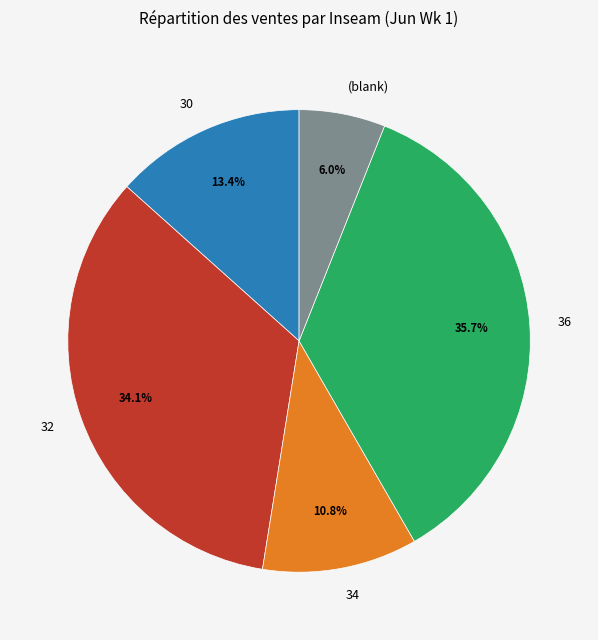

To the nearest percent, what percentage of the pie is 32?

34%